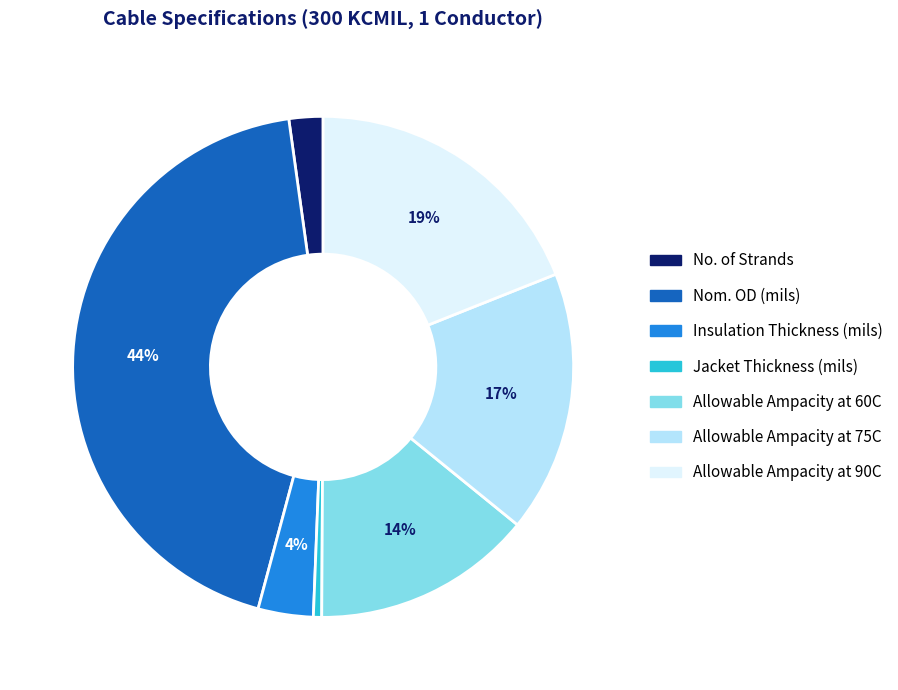

The Jacket Thickness (mils) slice represents 14% of the pie. True or false?

False